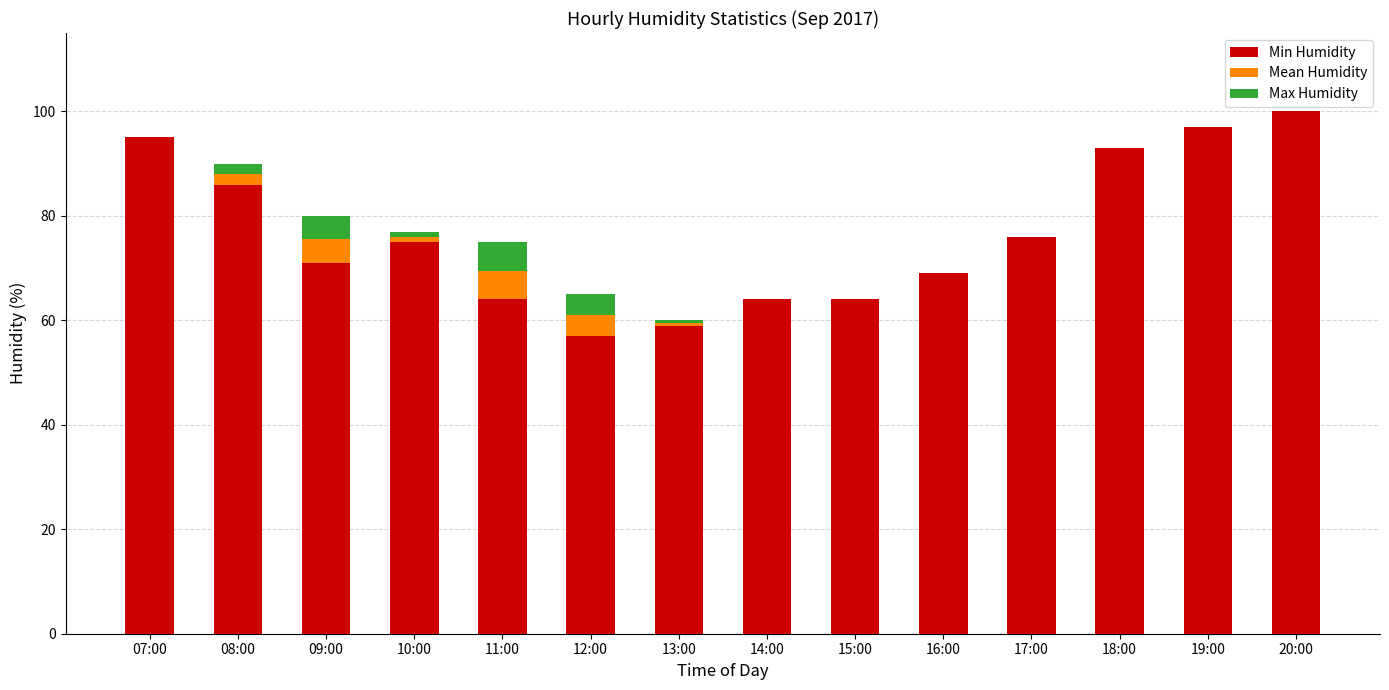

Count the number of data series in this chart.

3